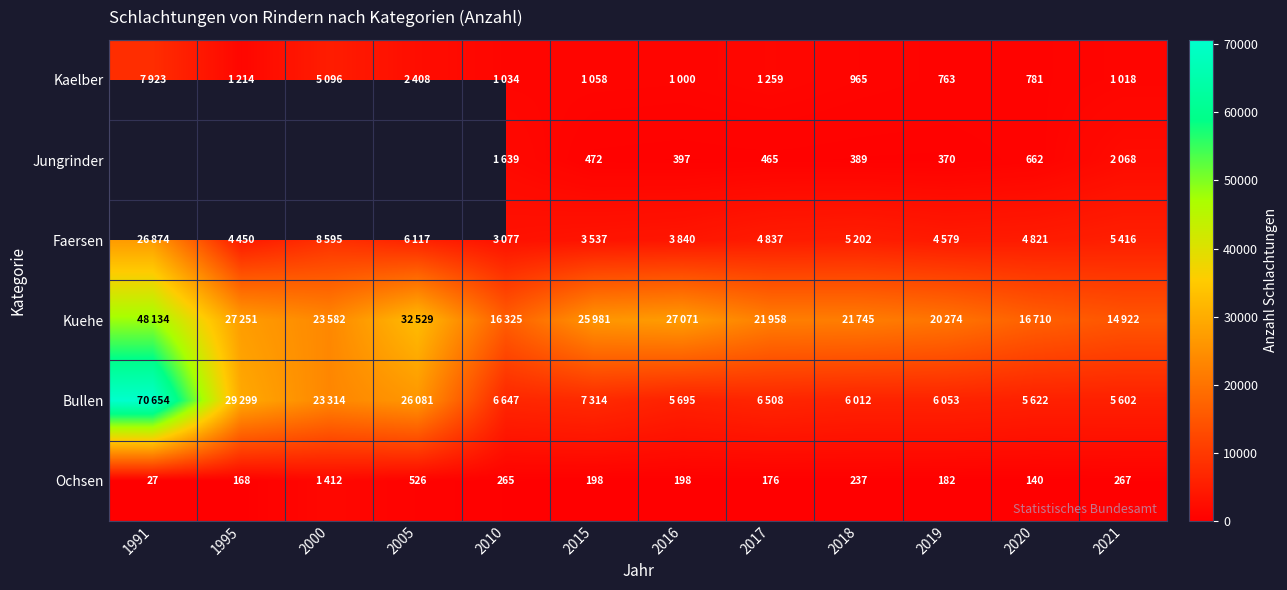

Is it true that Ochsen equals 348 at 2018?

False